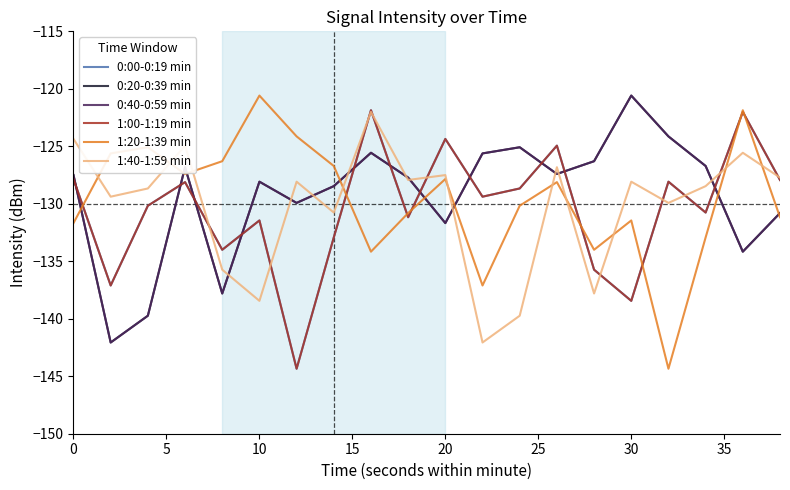

Does the chart have visible grid lines?

No